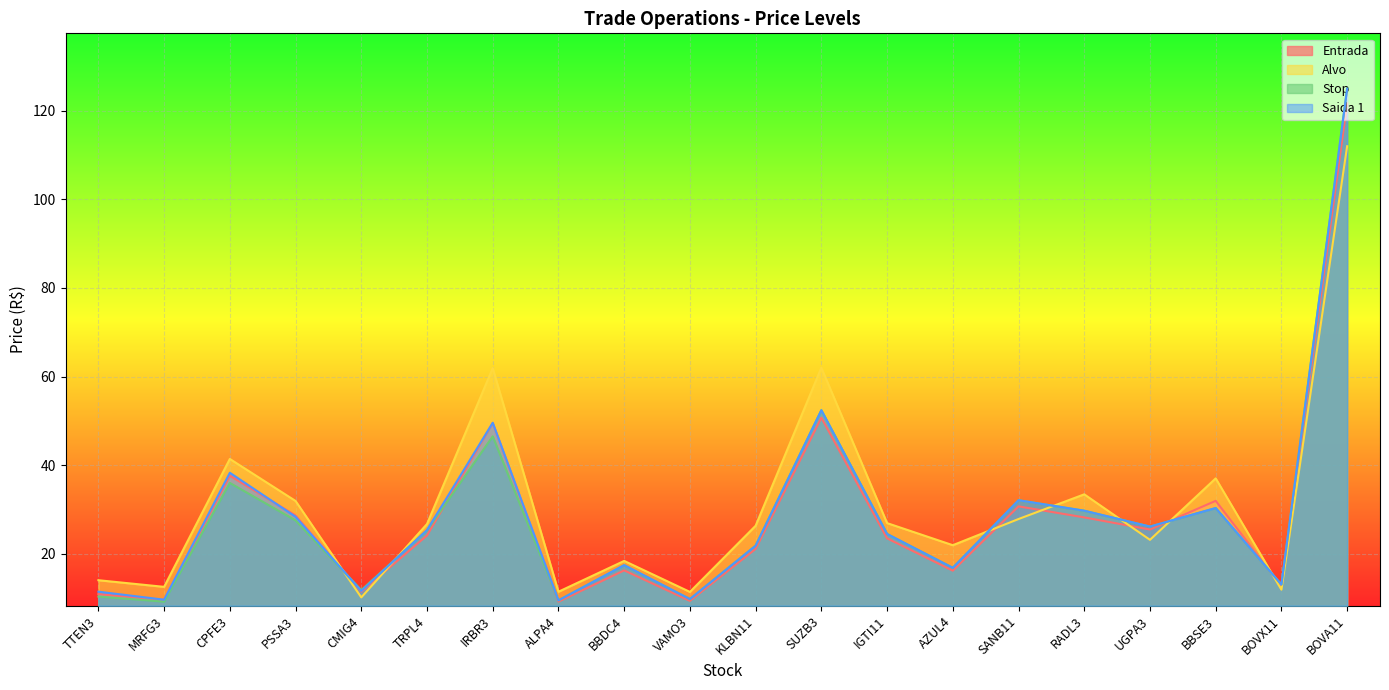

How many lines are shown in the chart?

4